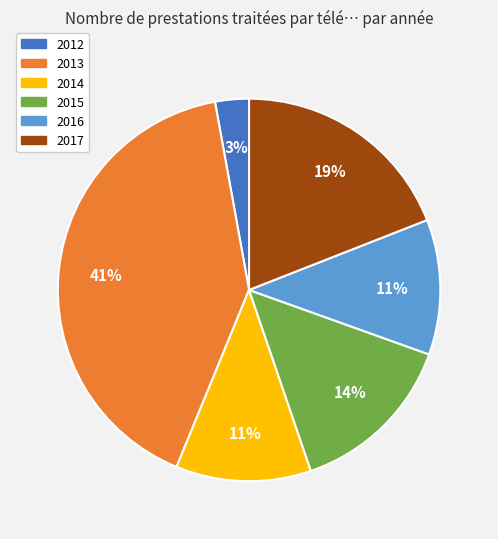

Which has a higher value, 2012 or 2017?

2017